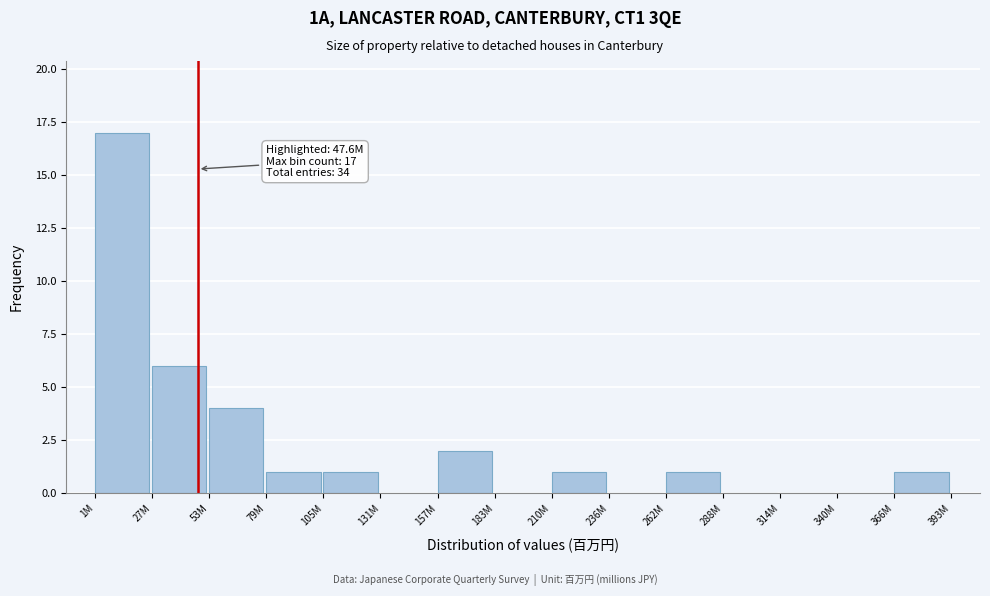

Reading left to right, extract all data points from this chart.

1M=17	27M=6	53M=4	79M=1	105M=1	131M=0	157M=2	183M=0	210M=1	236M=0	262M=1	288M=0	314M=0	340M=0	366M=1